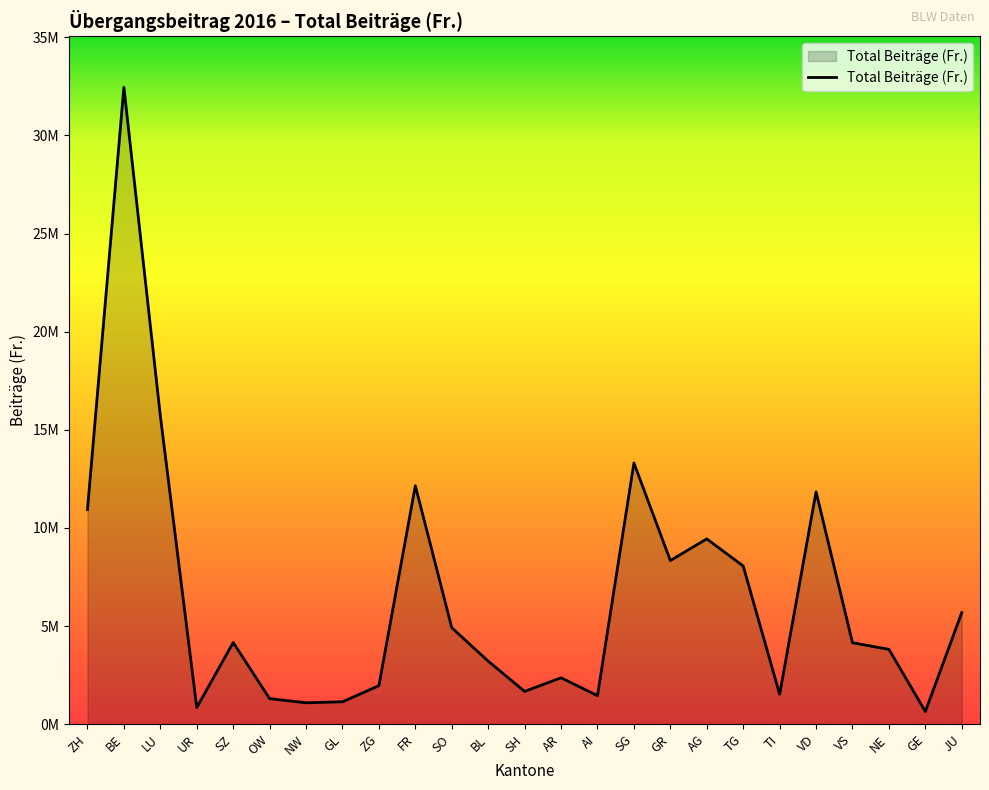

Rank the categories by value from lowest to highest.

GE, UR, NW, GL, OW, AI, TI, SH, ZG, AR, BL, NE, VS, SZ, SO, JU, TG, GR, AG, ZH, VD, FR, SG, LU, BE